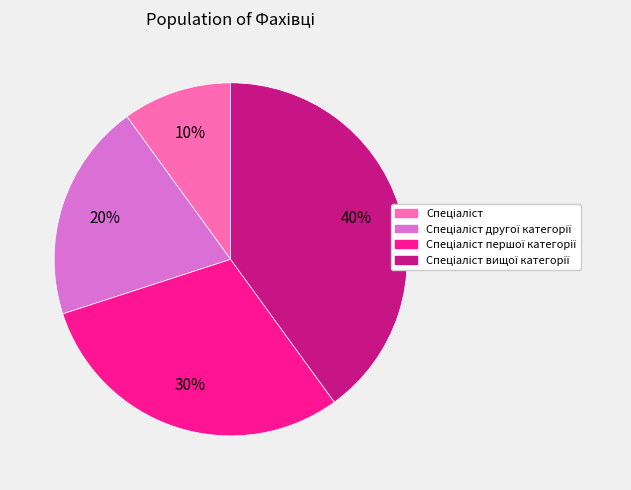

Is there any slice that represents more than half of the pie?

No